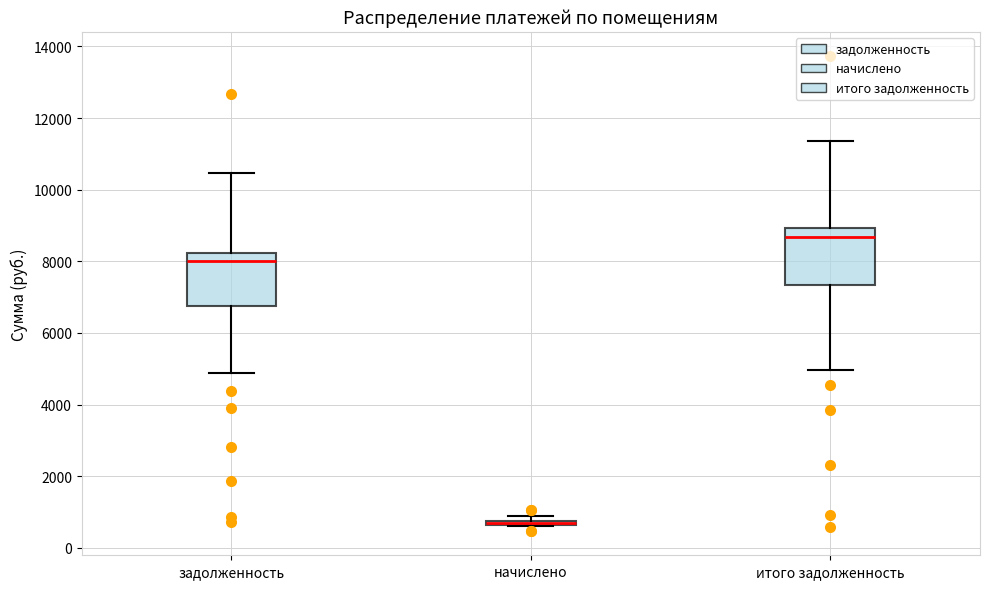

Where does the upper whisker of the box for итого задолженность end on the y-axis? The values are not printed on the chart, so give them approximately, as read against the axis.

11400